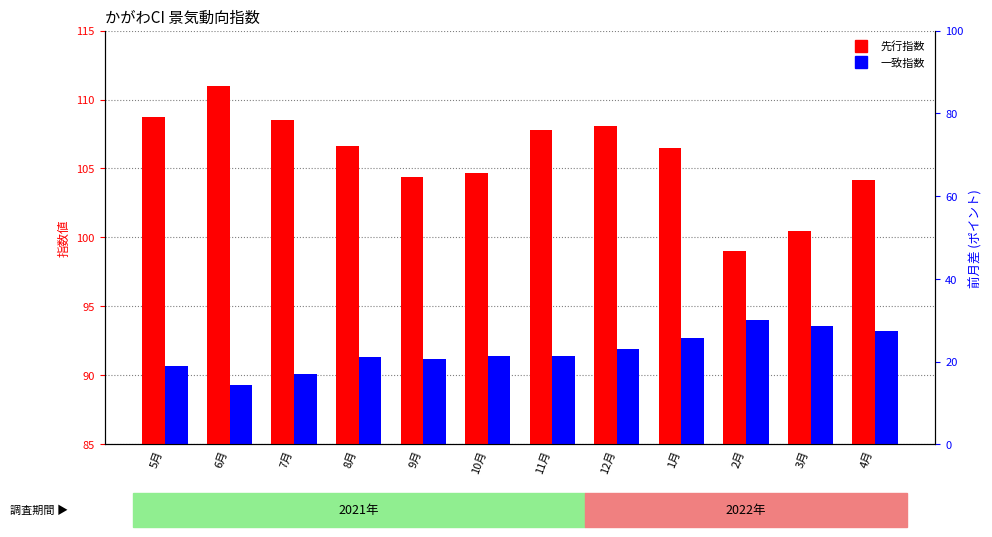

How many categories are shown in the chart?

12